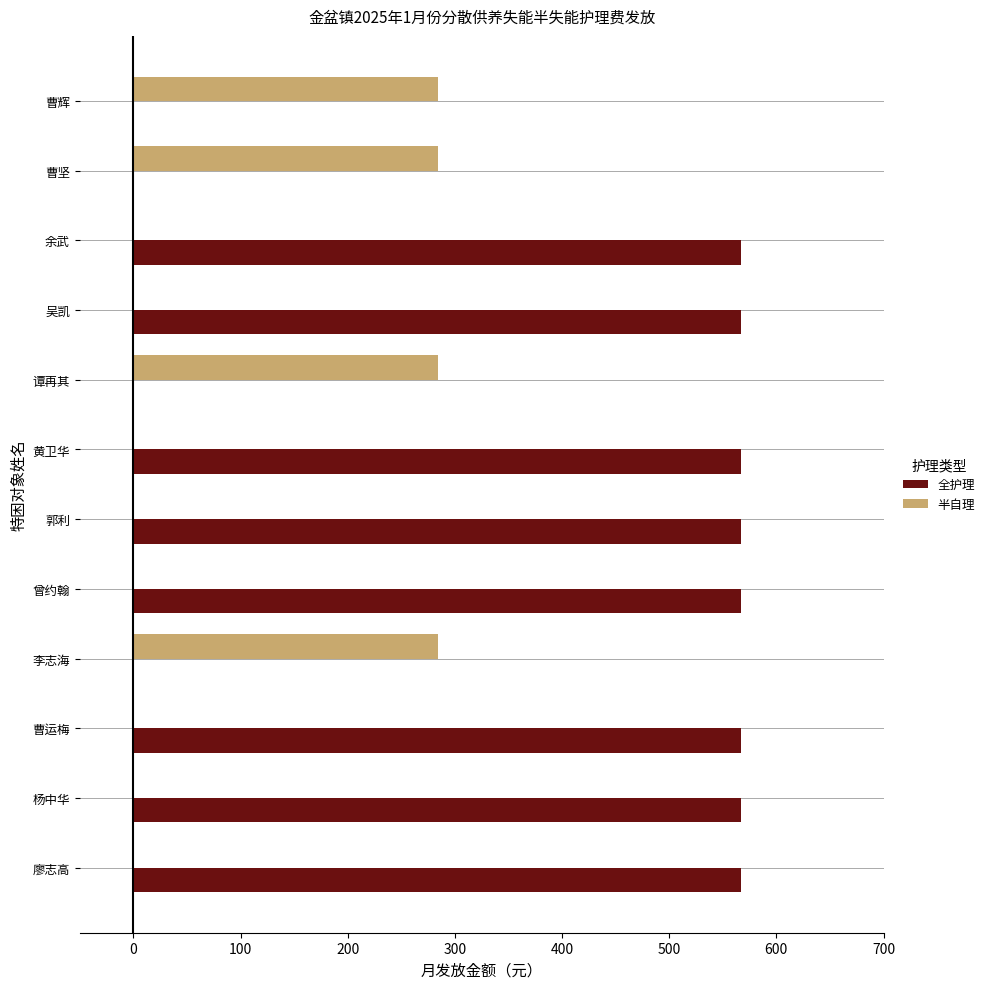

Read the 半自理 value at 李志海.

284